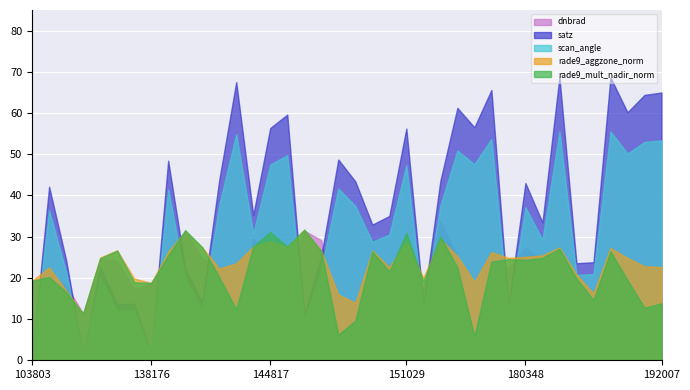

Which series changed the most between 180954 and 188044?

satz